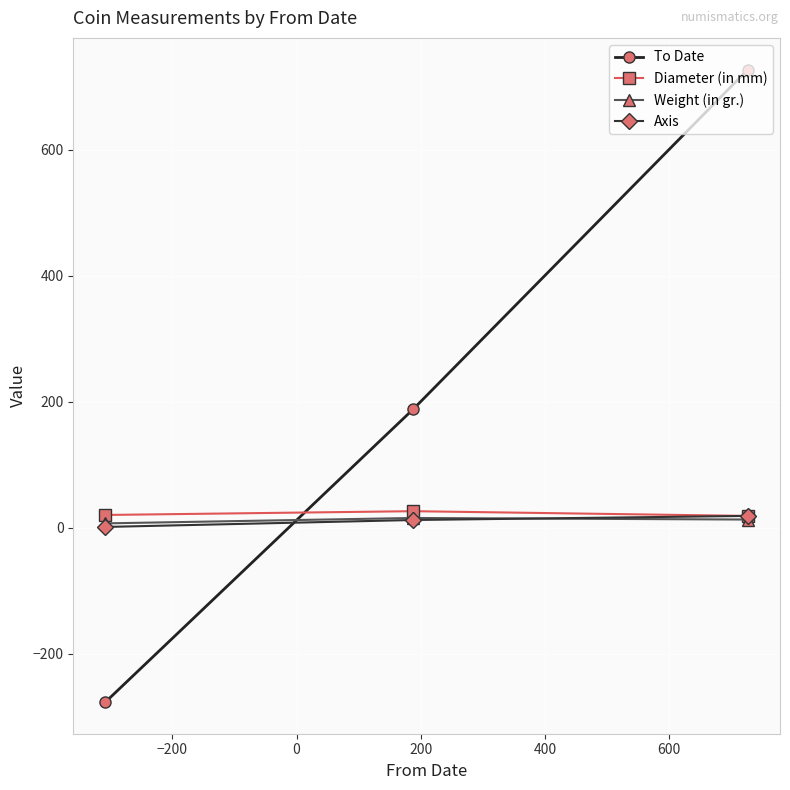

At how many categories does at least one series exceed 556?

1